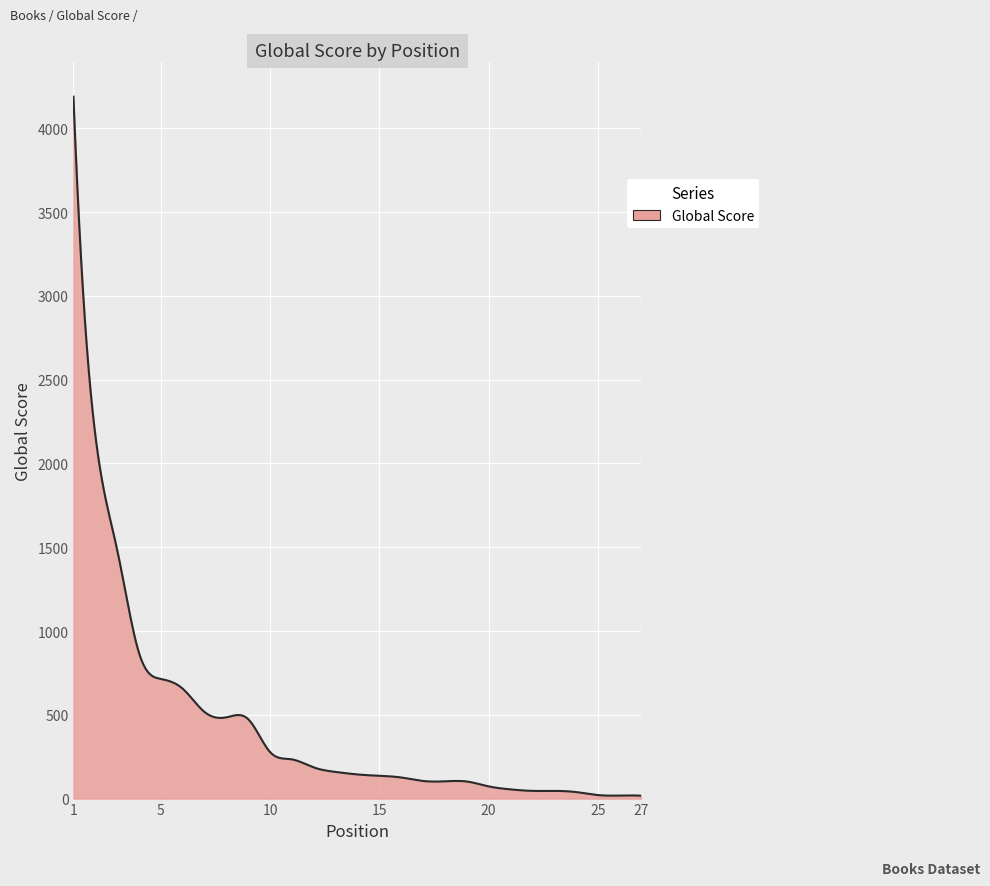

What is the maximum value shown in the chart?

4189.0